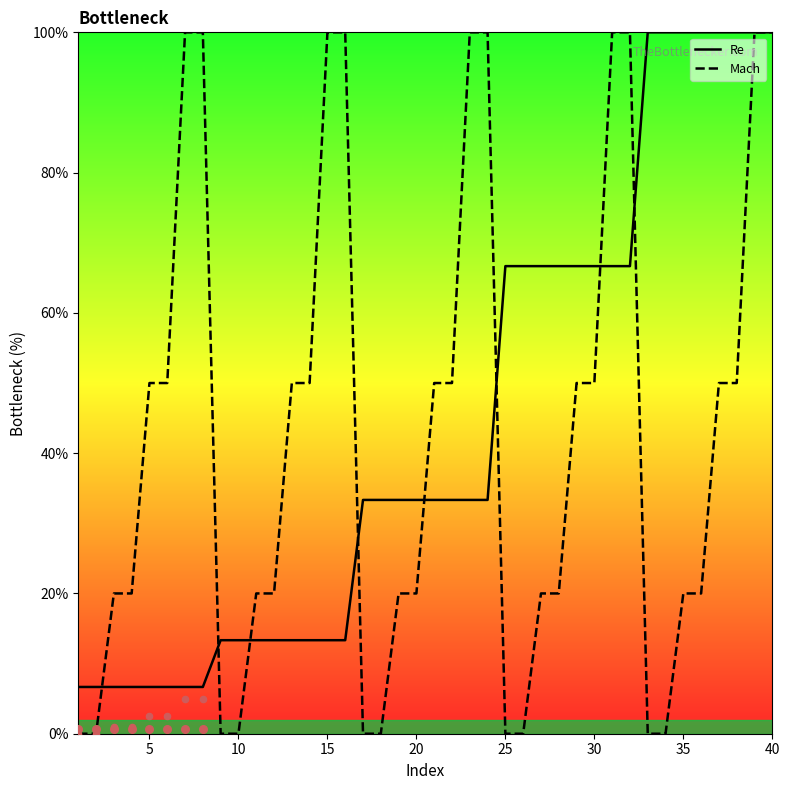

True or false: Re has a value of 65.9 at 35.

False